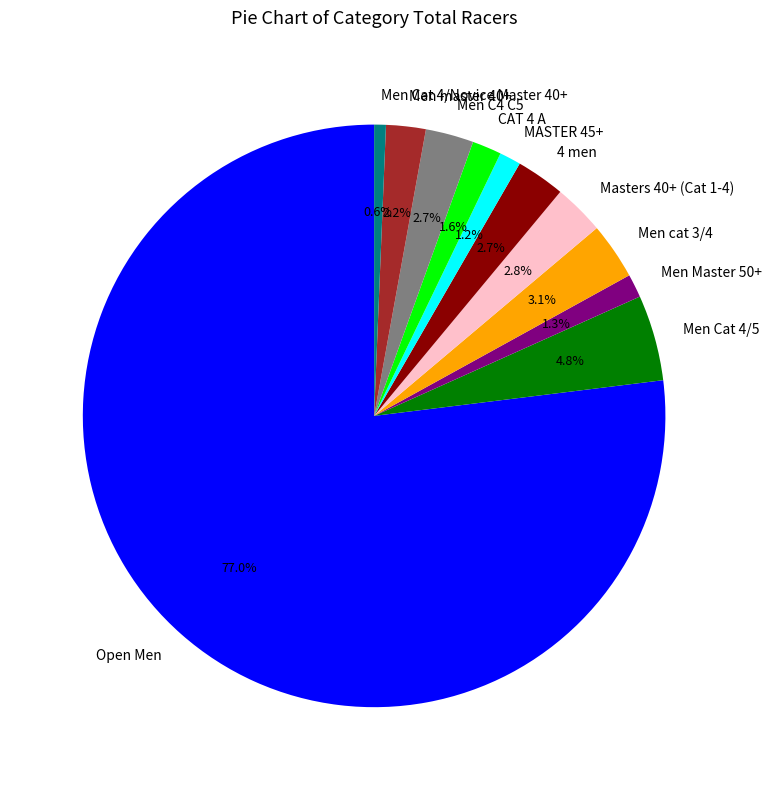

Count the number of slices in the pie.

11